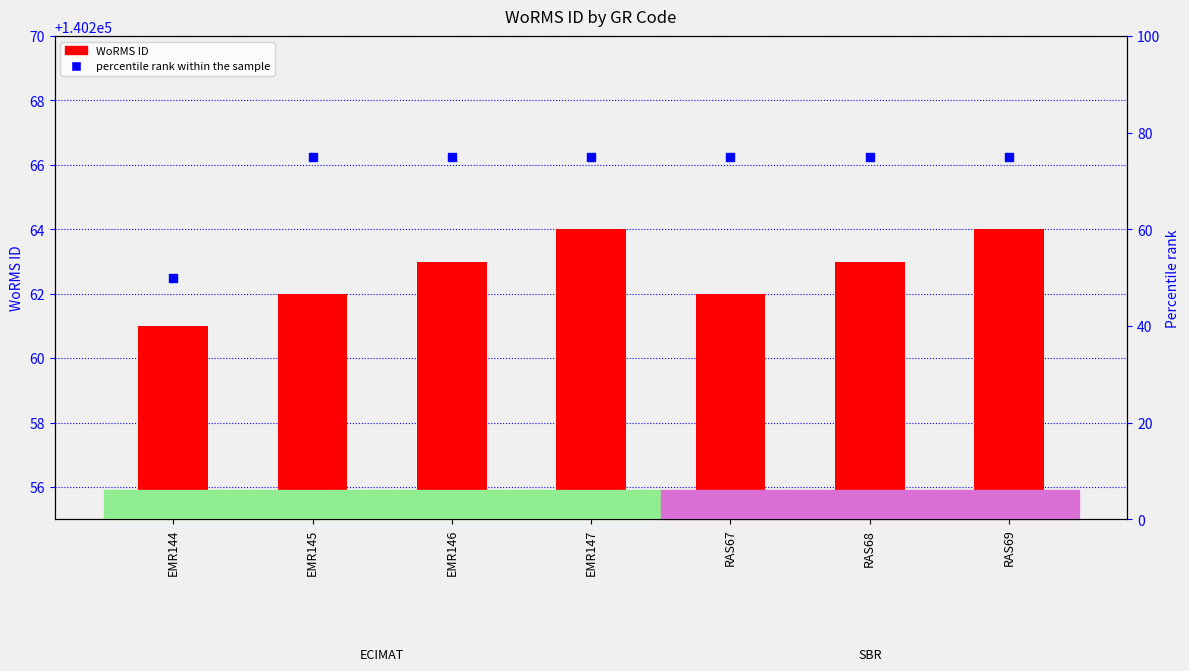

Is the value of WoRMS ID at EMR147 greater than the value of percentile rank within the sample at RAS69?

Yes